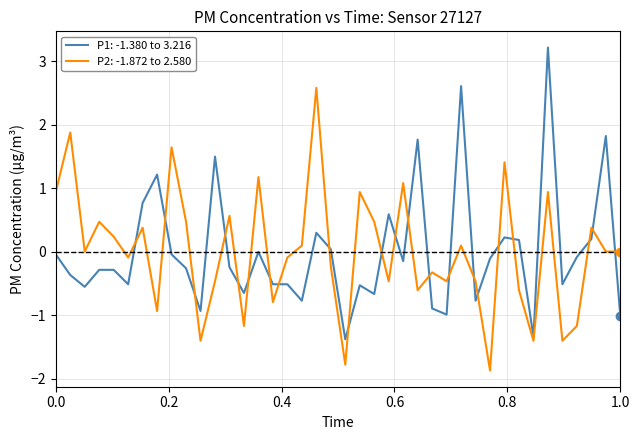

What is the maximum value shown in the chart?

3.2